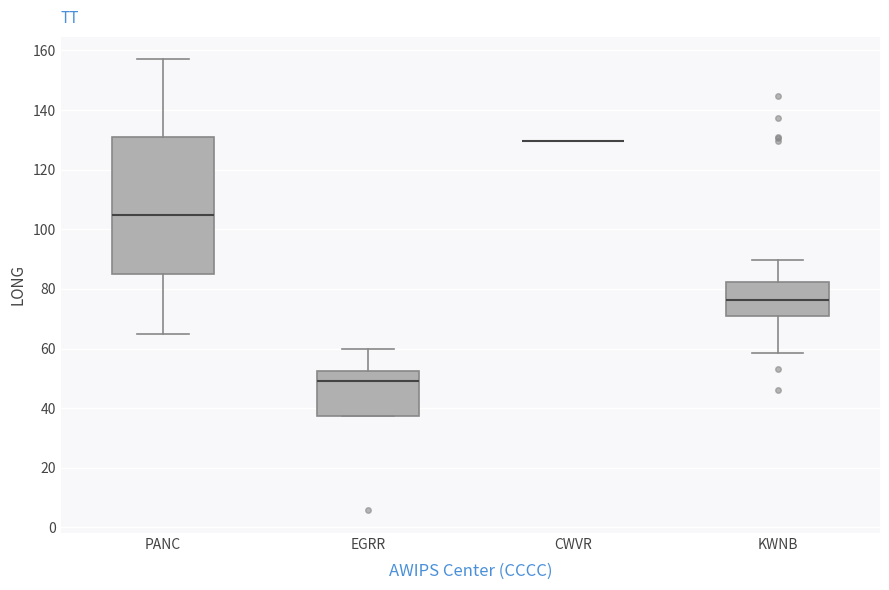

Reading left to right, transcribe this box plot: for each box, give where its median line is, the range the box spans, and where its two whiskers end, as read against the y-axis. The values are not printed on the chart, so give them approximately, as read against the axis.

PANC: median 104, box 84 to 130, whiskers 64 to 158
EGRR: median 50, box 38 to 52, whiskers 38 to 60
CWVR: box collapsed to a line at 130, whiskers 130 to 130
KWNB: median 76, box 72 to 82, whiskers 58 to 90